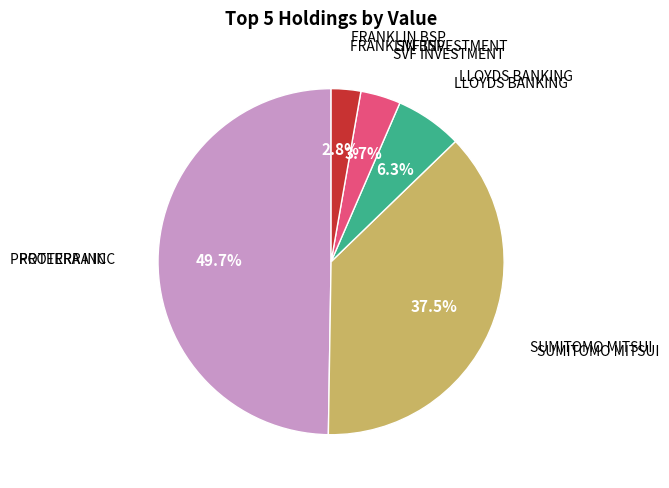

How many slices are in this pie chart?

5